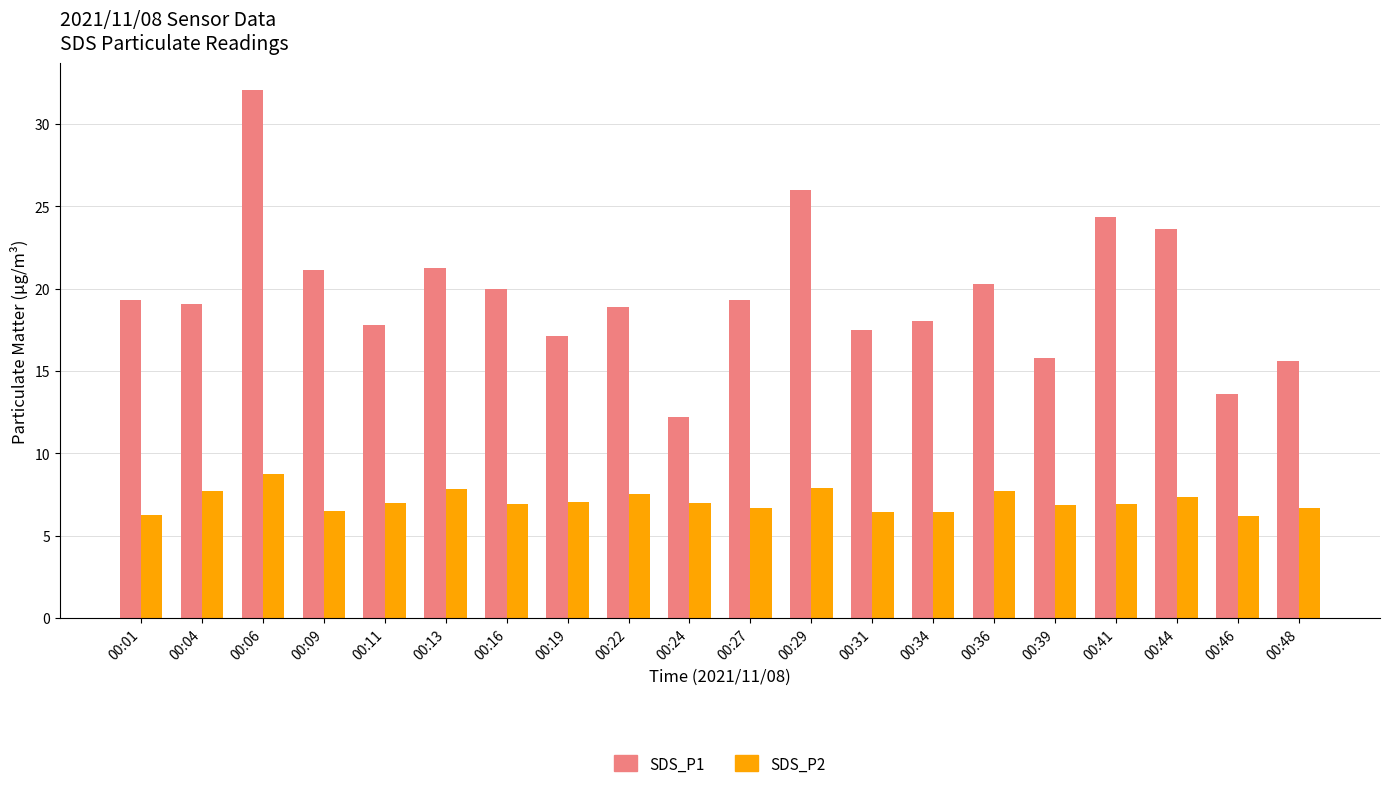

Is the value of SDS_P1 at 00:22 greater than the value of SDS_P2 at 00:01?

Yes